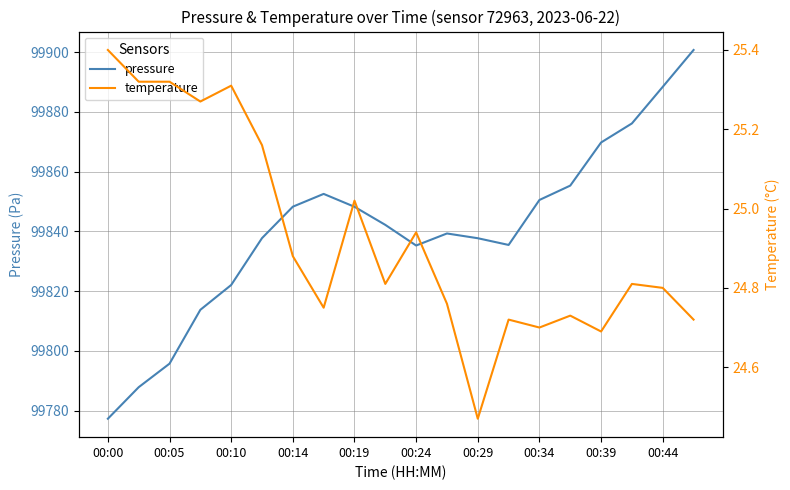

At which label does pressure reach its minimum?

00:00